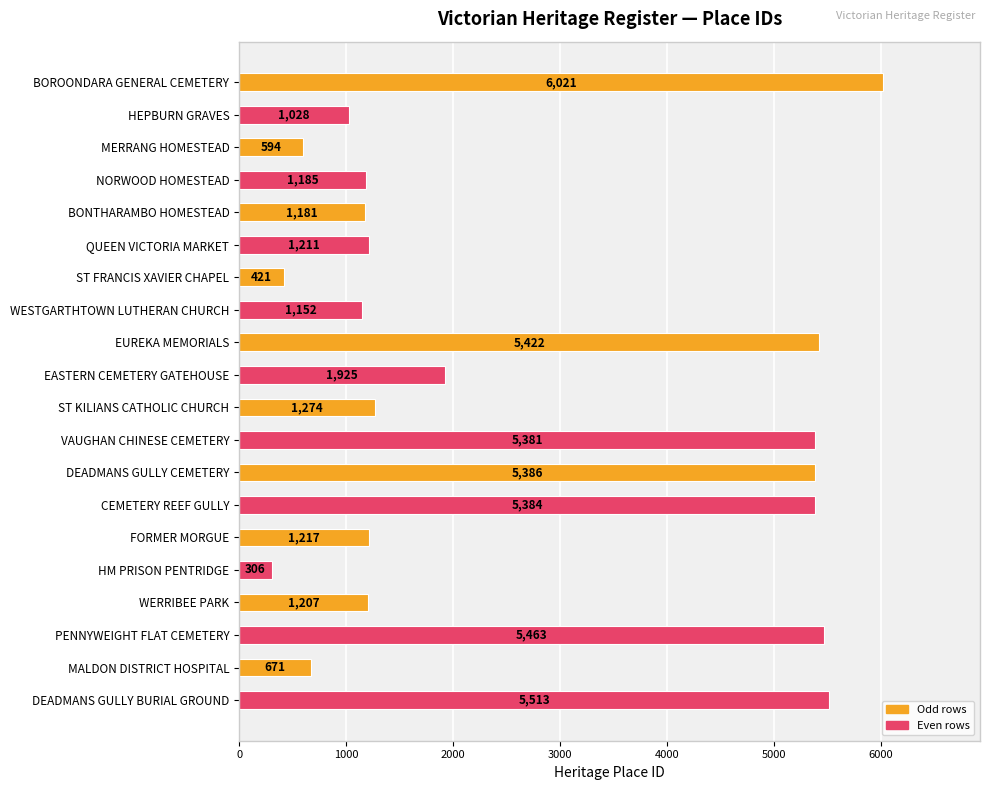

What is the change in value from HEPBURN GRAVES to BONTHARAMBO HOMESTEAD?

+153